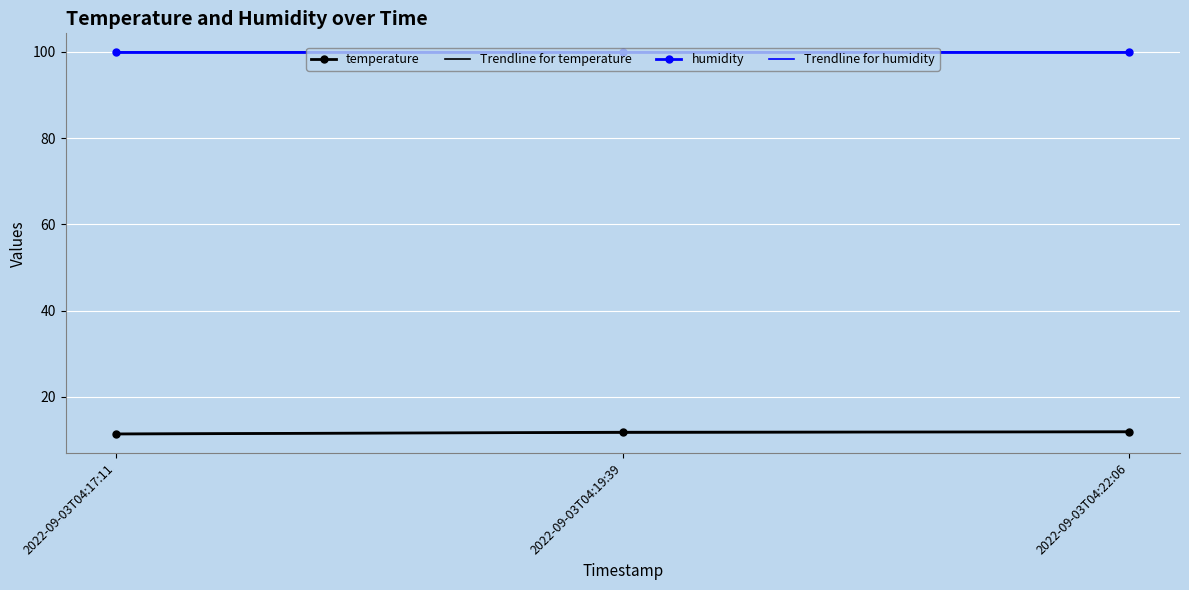

Is the value of humidity at 2022-09-03T04:19:39 greater than the value of Trendline for humidity at 2022-09-03T04:17:11?

Yes